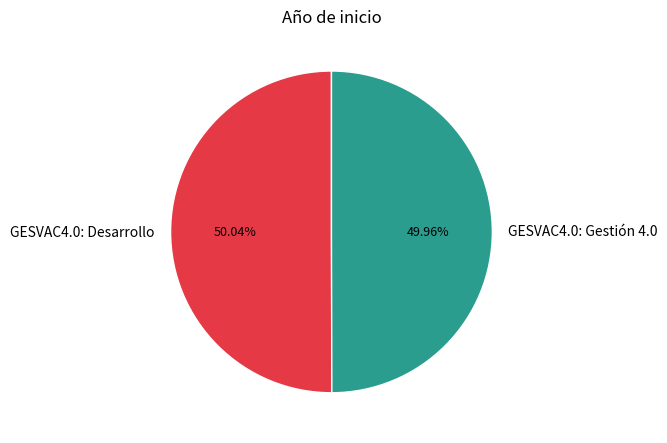

What is the ratio of the value at GESVAC4.0: Gestión 4.0 to the value at GESVAC4.0: Desarrollo?

1.0